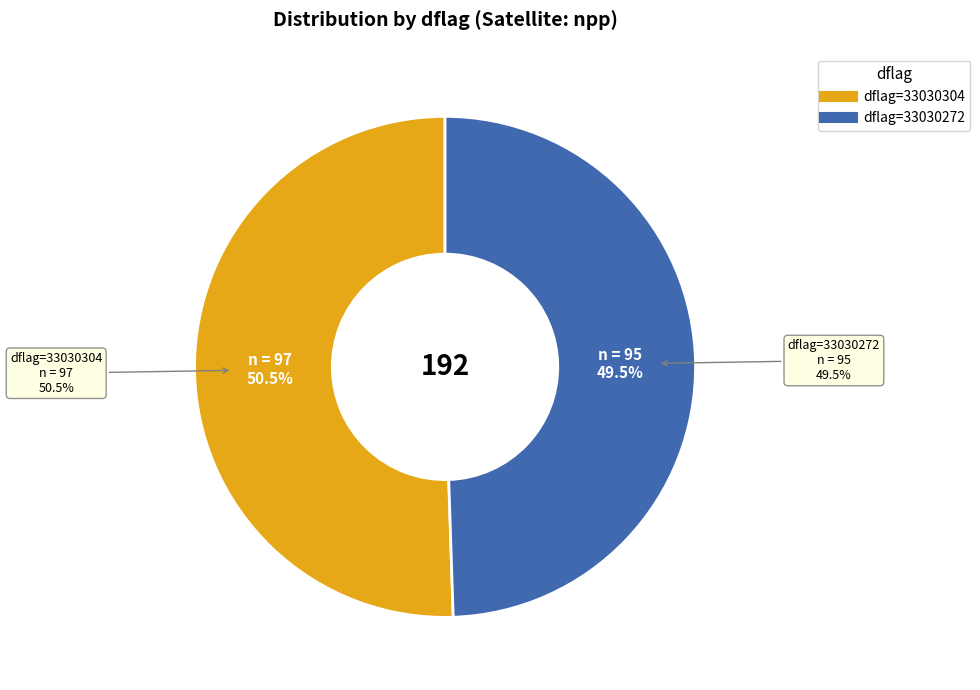

Combined, do 33030304 and 33030272 account for over 50%?

Yes